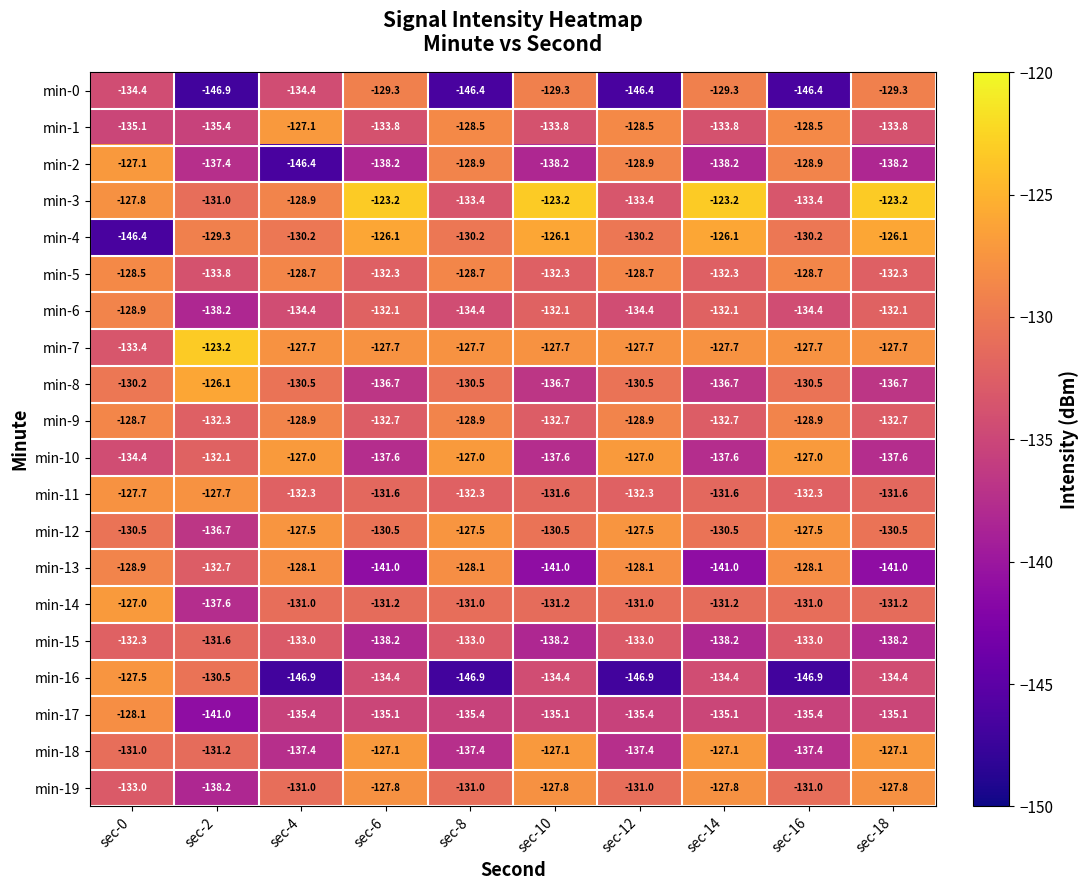

At which category is the sum across all series the highest?

sec-0